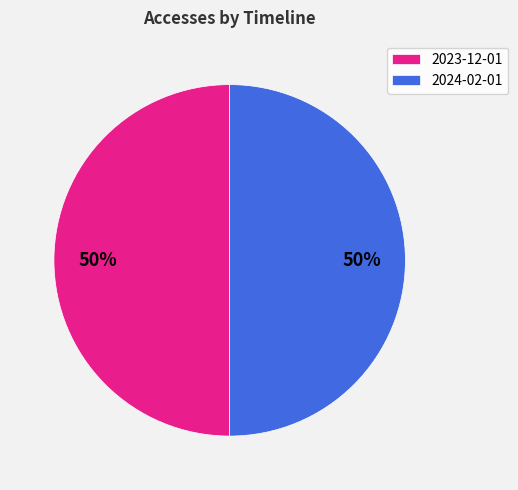

To the nearest percent, what portion does 2023-12-01 represent?

50%